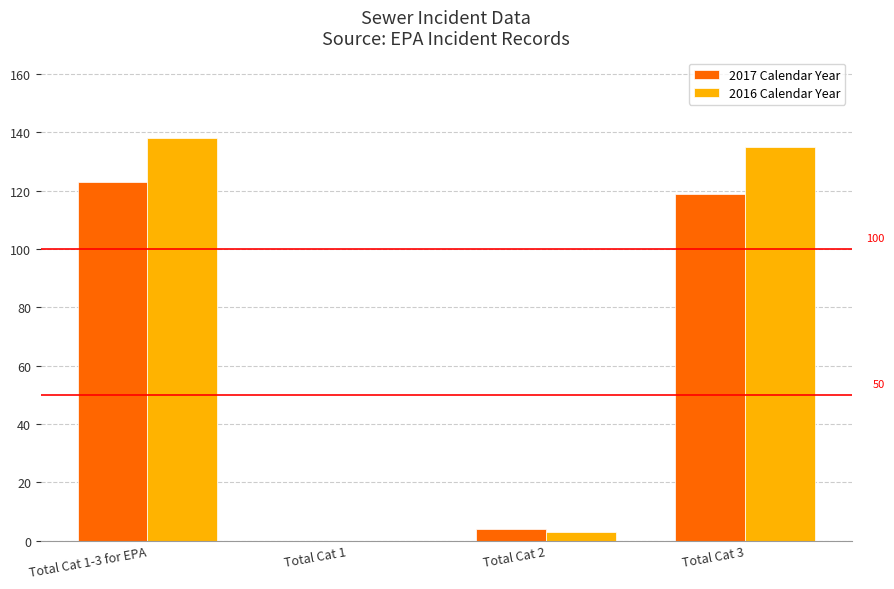

What is the sum of all 2017 Calendar Year values?

246